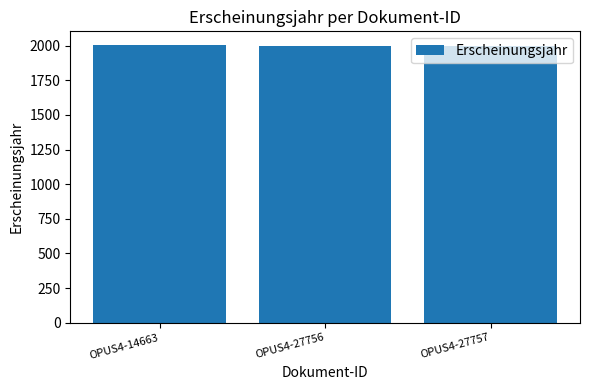

How many distinct data groups are displayed?

1